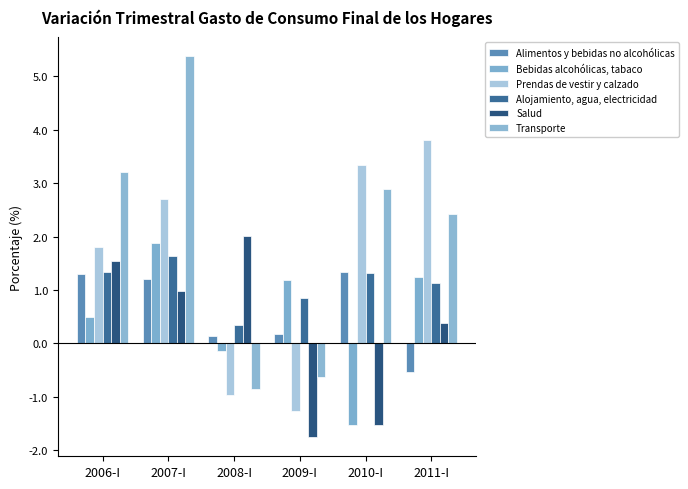

Read the Alimentos y bebidas no alcohólicas value at 2008-I.

0.1